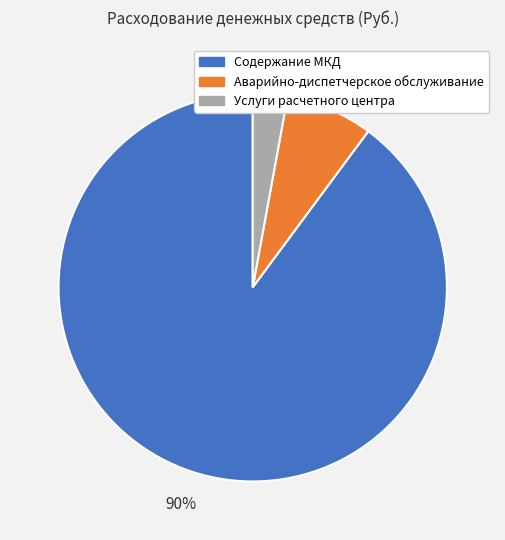

Which category accounts for the majority?

Содержание МКД